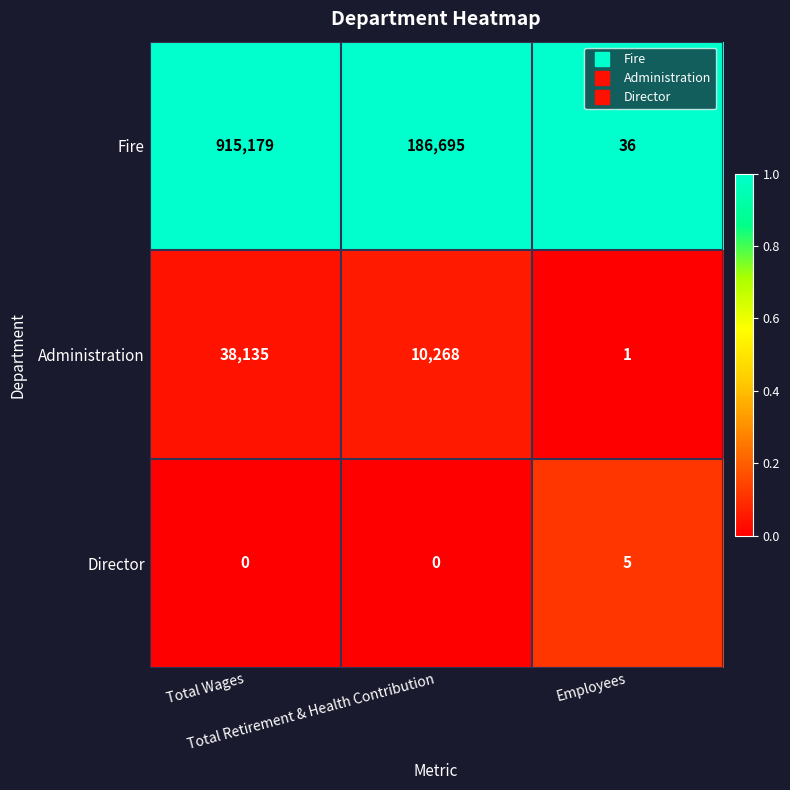

Which series has the largest range (max minus min)?

Fire